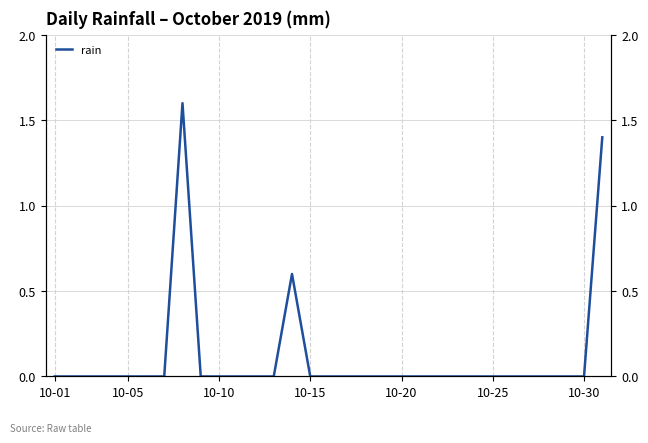

How many distinct data groups are displayed?

1